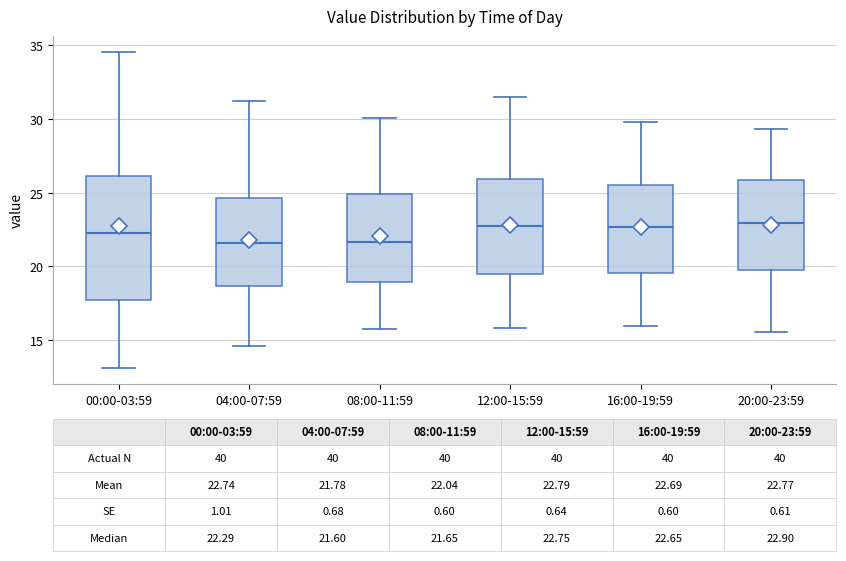

Comparing the boxes themselves (not the whiskers), which one is the tallest?

00:00-03:59